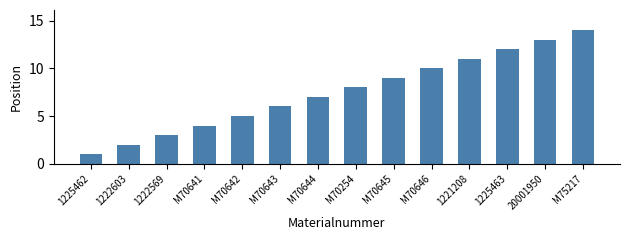

Reading right to left, transcribe all the data shown in this chart.

14	13	12	11	10	9	8	7	6	5	4	3	2	1